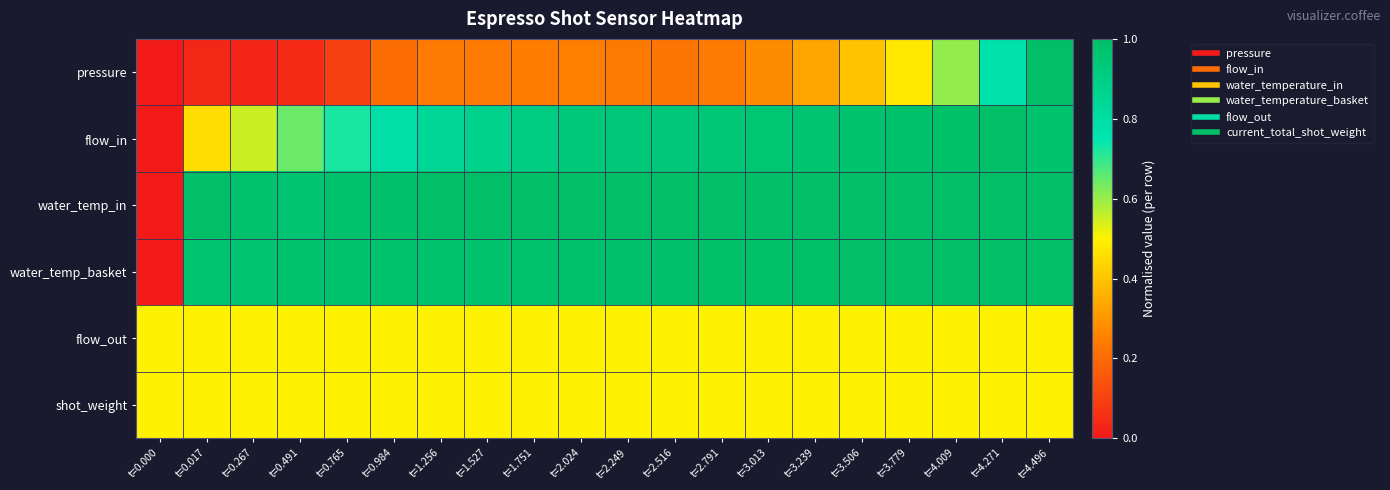

Reading right to left, what are all the values shown in this chart?

pressure: t=4.496=1.0	t=4.271=0.8	t=4.009=0.6	t=3.779=0.5	t=3.506=0.4	t=3.239=0.3	t=3.013=0.3	t=2.791=0.2	t=2.516=0.2	t=2.249=0.2	t=2.024=0.2	t=1.751=0.2	t=1.527=0.2	t=1.256=0.2	t=0.984=0.2	t=0.765=0.1	t=0.491=0.0	t=0.267=0.0	t=0.017=0.0	t=0.000=0.0
flow_in: t=4.496=1.0	t=4.271=1.0	t=4.009=1.0	t=3.779=1.0	t=3.506=1.0	t=3.239=1.0	t=3.013=1.0	t=2.791=0.9	t=2.516=0.9	t=2.249=0.9	t=2.024=0.9	t=1.751=0.9	t=1.527=0.9	t=1.256=0.8	t=0.984=0.8	t=0.765=0.7	t=0.491=0.6	t=0.267=0.6	t=0.017=0.5	t=0.000=0.0
water_temp_in: t=4.496=1.0	t=4.271=1.0	t=4.009=1.0	t=3.779=1.0	t=3.506=1.0	t=3.239=1.0	t=3.013=1.0	t=2.791=1.0	t=2.516=1.0	t=2.249=1.0	t=2.024=1.0	t=1.751=1.0	t=1.527=1.0	t=1.256=1.0	t=0.984=1.0	t=0.765=1.0	t=0.491=1.0	t=0.267=1.0	t=0.017=1.0	t=0.000=0.0
water_temp_basket: t=4.496=1.0	t=4.271=1.0	t=4.009=1.0	t=3.779=1.0	t=3.506=1.0	t=3.239=1.0	t=3.013=1.0	t=2.791=1.0	t=2.516=1.0	t=2.249=1.0	t=2.024=1.0	t=1.751=1.0	t=1.527=1.0	t=1.256=1.0	t=0.984=1.0	t=0.765=1.0	t=0.491=1.0	t=0.267=1.0	t=0.017=1.0	t=0.000=0.0
flow_out: t=4.496=0.5	t=4.271=0.5	t=4.009=0.5	t=3.779=0.5	t=3.506=0.5	t=3.239=0.5	t=3.013=0.5	t=2.791=0.5	t=2.516=0.5	t=2.249=0.5	t=2.024=0.5	t=1.751=0.5	t=1.527=0.5	t=1.256=0.5	t=0.984=0.5	t=0.765=0.5	t=0.491=0.5	t=0.267=0.5	t=0.017=0.5	t=0.000=0.5
shot_weight: t=4.496=0.5	t=4.271=0.5	t=4.009=0.5	t=3.779=0.5	t=3.506=0.5	t=3.239=0.5	t=3.013=0.5	t=2.791=0.5	t=2.516=0.5	t=2.249=0.5	t=2.024=0.5	t=1.751=0.5	t=1.527=0.5	t=1.256=0.5	t=0.984=0.5	t=0.765=0.5	t=0.491=0.5	t=0.267=0.5	t=0.017=0.5	t=0.000=0.5